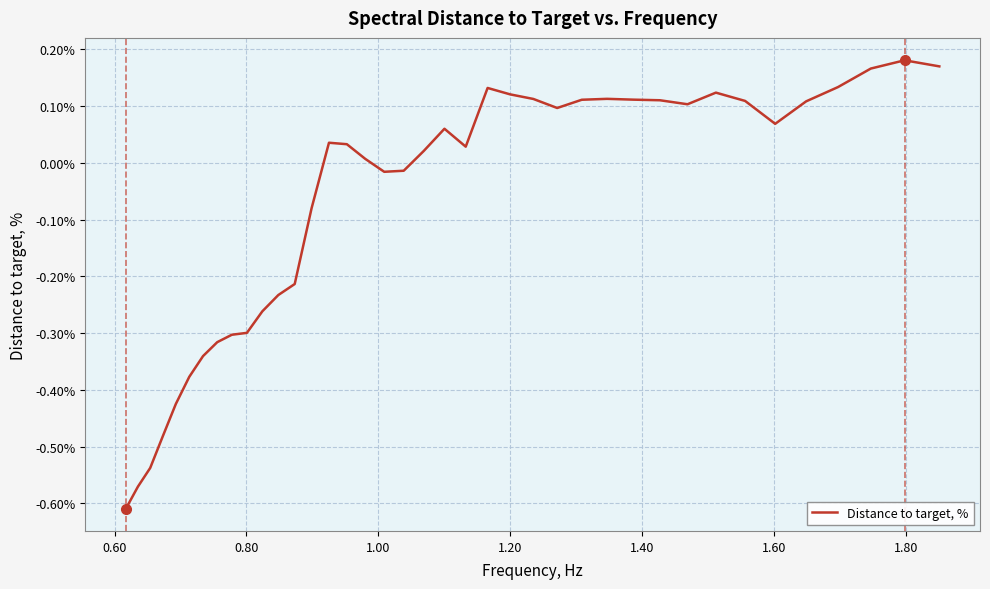

What is the difference between the maximum and minimum values?

0.8